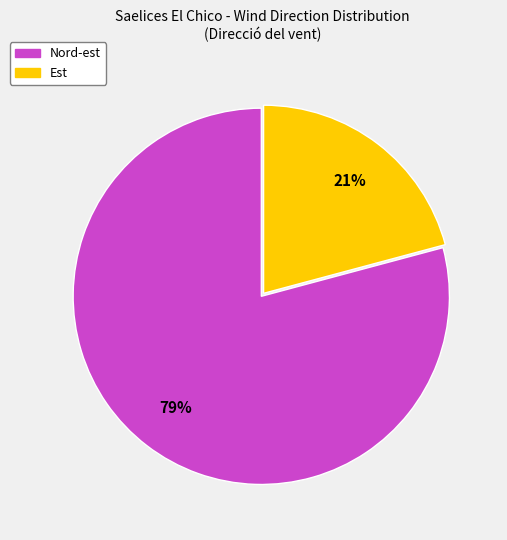

Count the number of slices in the pie.

2